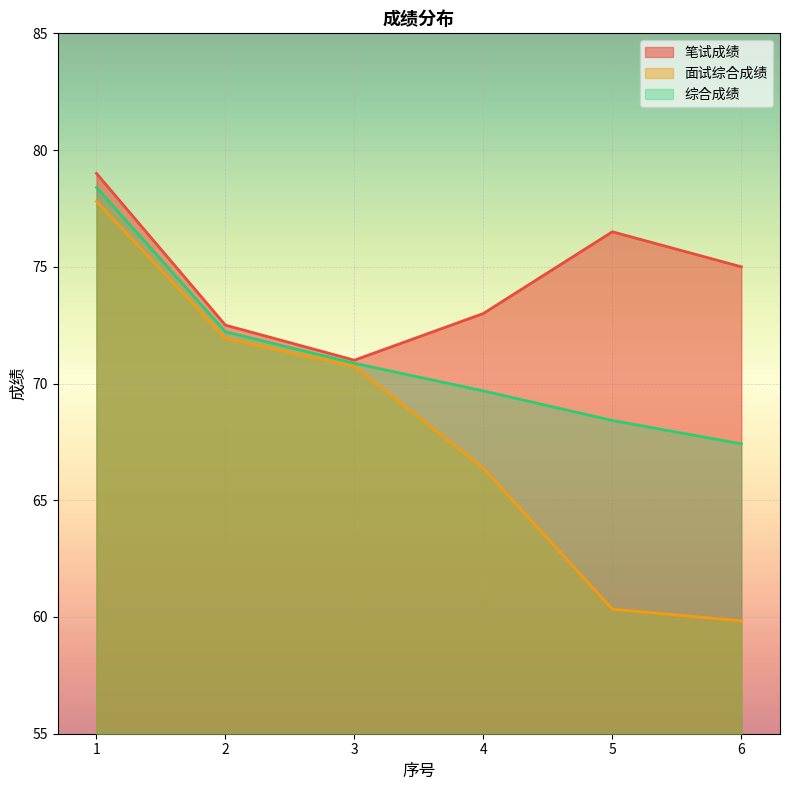

What is the difference between the maximum and minimum values in the 面试综合成绩 series?

18.0